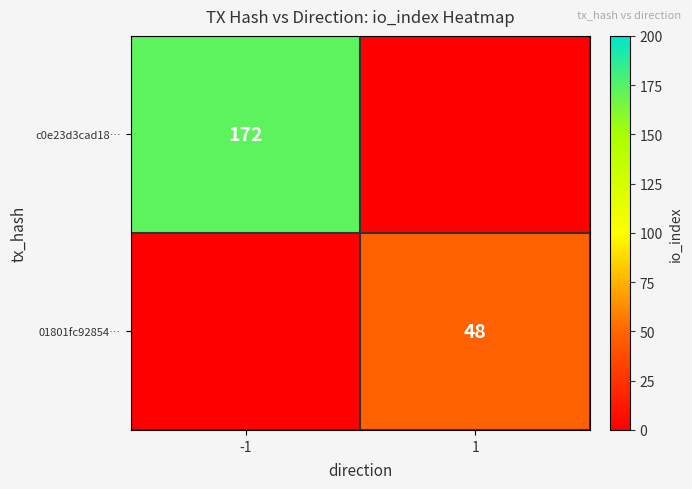

The 01801fc92854… series shows 78 at 1. True or false?

False